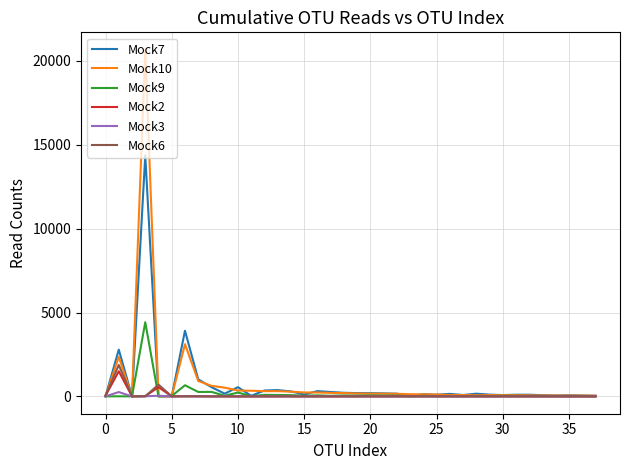

What is the maximum value shown in the chart?

20673